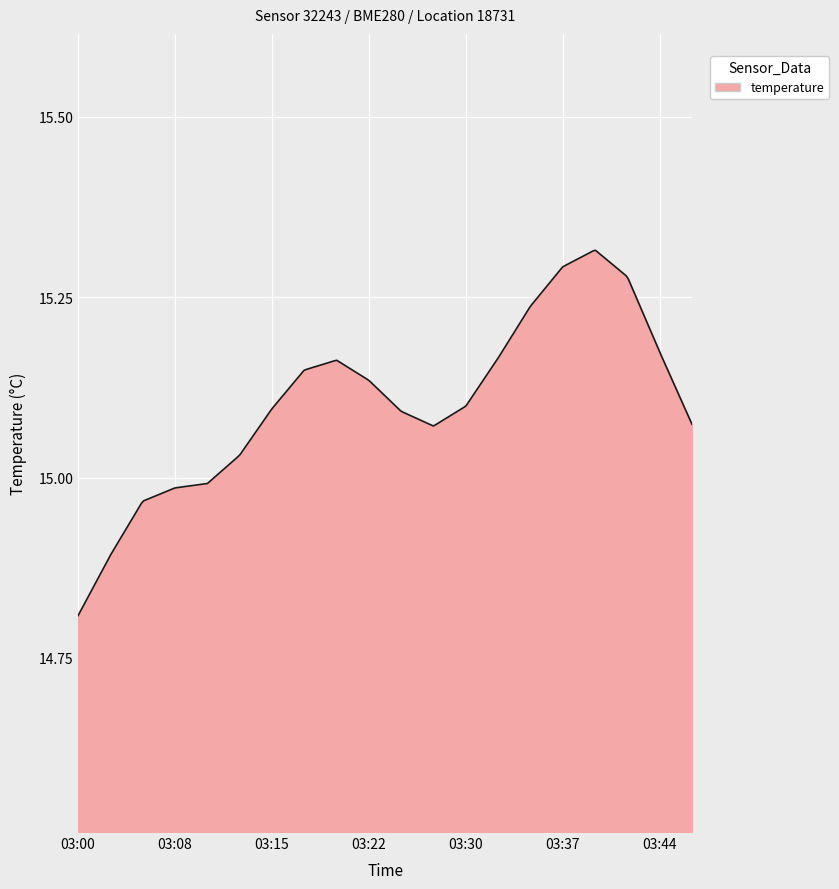

How many lines are shown in the chart?

1